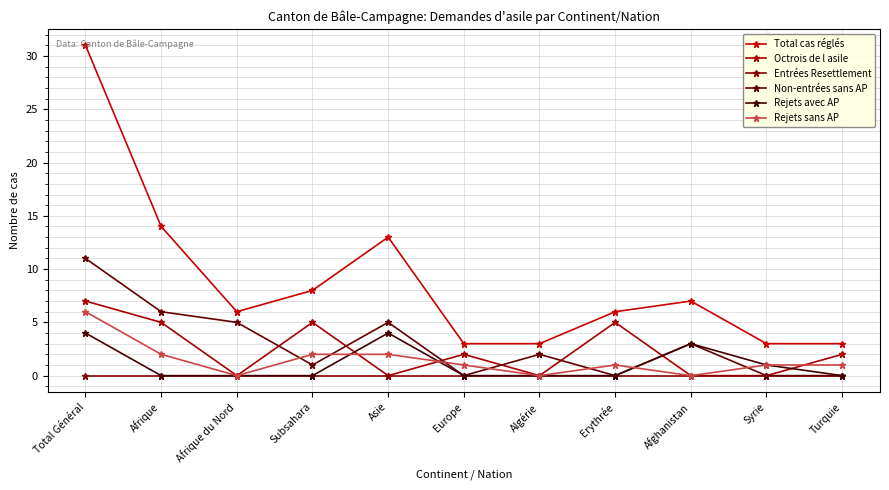

How many lines are shown in the chart?

6